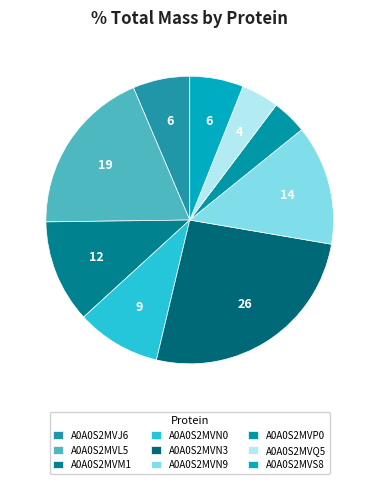

Does any single category account for the majority?

No